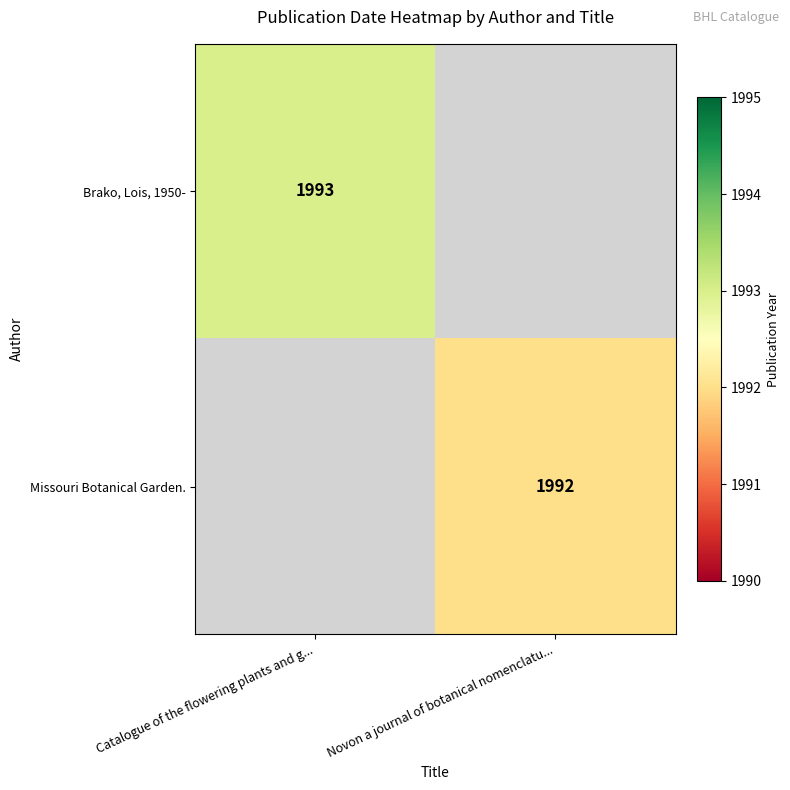

The value of Brako, Lois, 1950- at Catalogue of the flowering plants and g... is 2643. True or false?

False